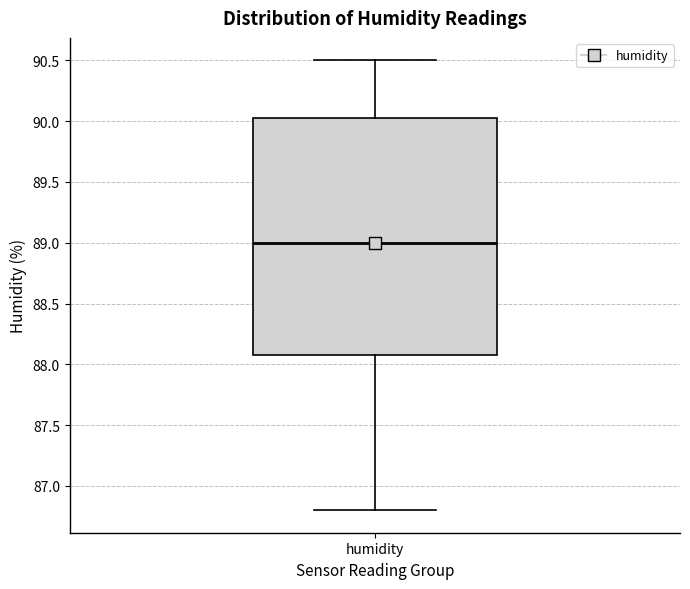

Where does the upper whisker of the box for humidity end on the y-axis? The values are not printed on the chart, so give them approximately, as read against the axis.

90.50